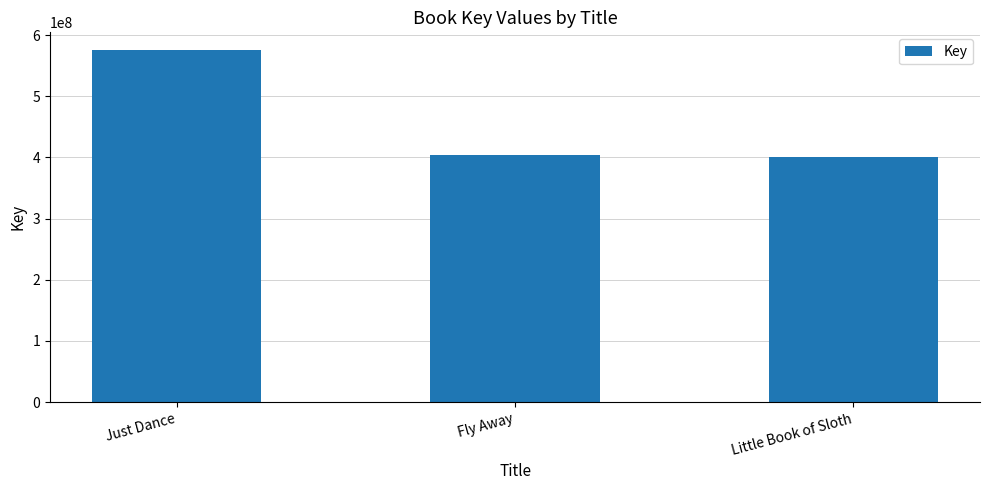

At which label is the value closest to 487894170?

Fly Away